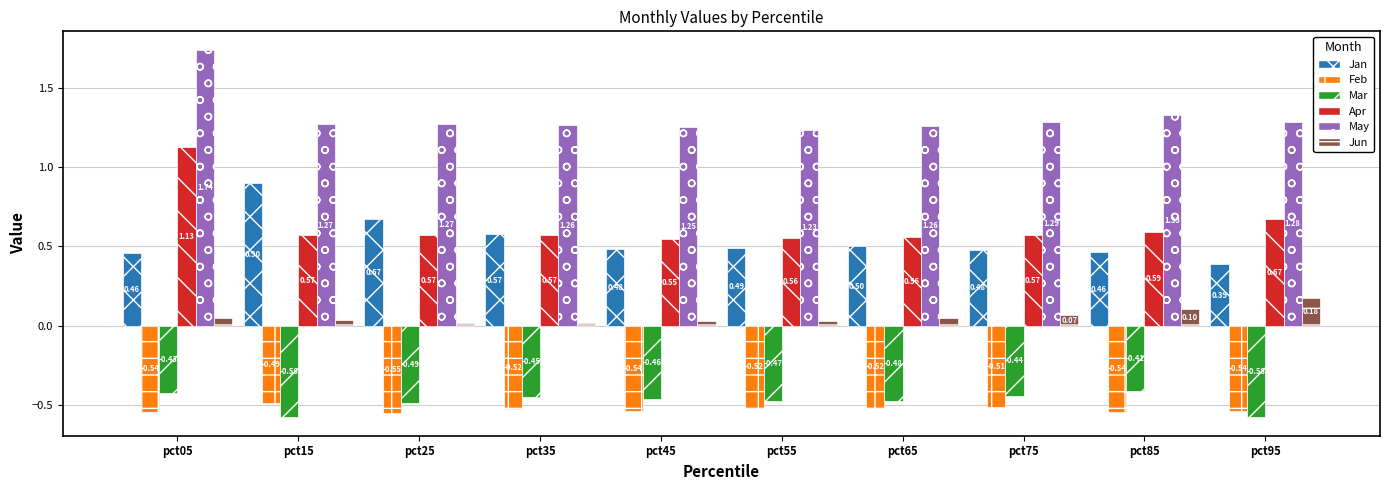

Rank the series at pct65 from highest to lowest value.

May, Apr, Jan, Jun, Mar, Feb